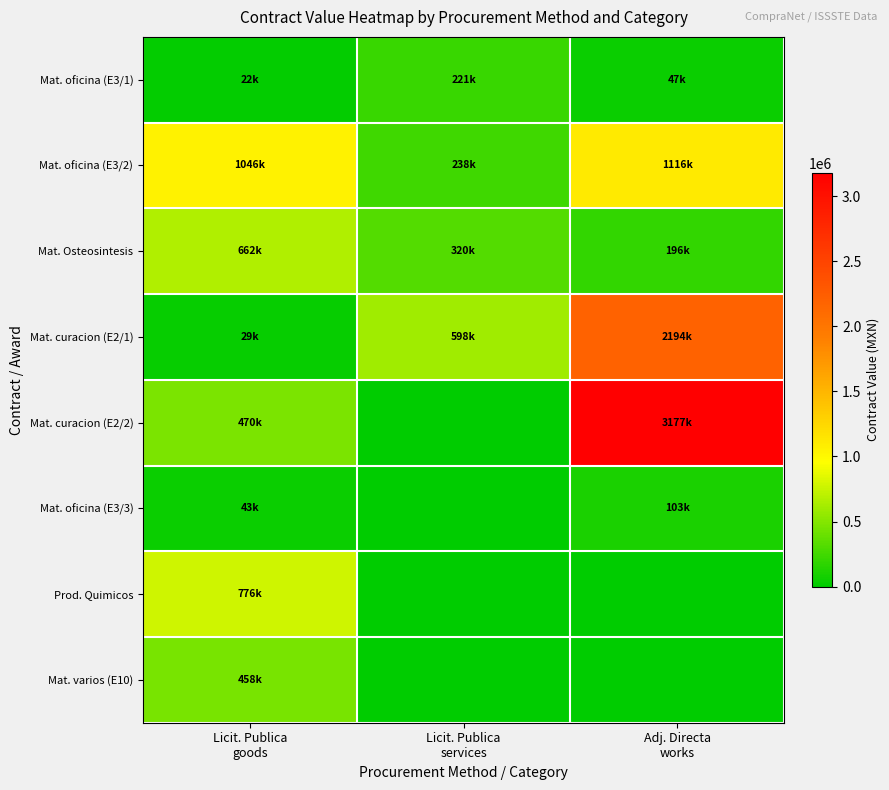

Reading left to right, transcribe all the data shown in this chart.

Mat. oficina (E3/1): Licit. Publica
goods=21872.7	Licit. Publica
services=221370.0	Adj. Directa
works=47062.0
Mat. oficina (E3/2): Licit. Publica
goods=1046282.7	Licit. Publica
services=238050.0	Adj. Directa
works=1116436.7
Mat. Osteosintesis: Licit. Publica
goods=662227.0	Licit. Publica
services=319544.0	Adj. Directa
works=195970.1
Mat. curacion (E2/1): Licit. Publica
goods=29140.2	Licit. Publica
services=598385.0	Adj. Directa
works=2194320.1
Mat. curacion (E2/2): Licit. Publica
goods=469900.0	Licit. Publica
services=0.0	Adj. Directa
works=3177245.5
Mat. oficina (E3/3): Licit. Publica
goods=42766.2	Licit. Publica
services=0.0	Adj. Directa
works=103448.3
Prod. Quimicos: Licit. Publica
goods=775760.0	Licit. Publica
services=0.0	Adj. Directa
works=0.0
Mat. varios (E10): Licit. Publica
goods=458298.8	Licit. Publica
services=0.0	Adj. Directa
works=0.0